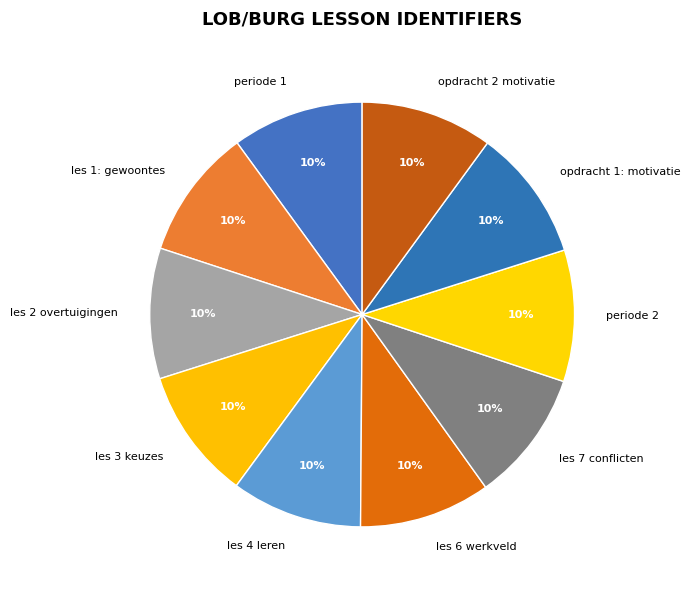

What is the ratio of the value at les 2 overtuigingen to the value at periode 1?

1.0